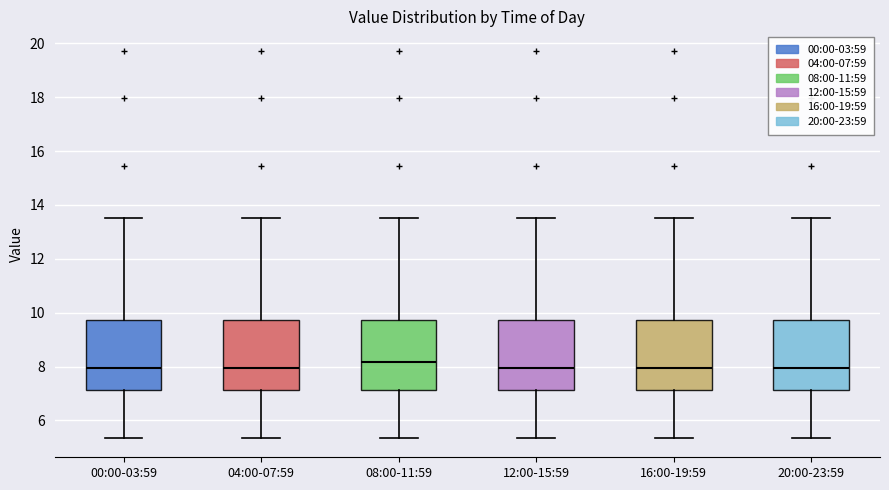

Reading left to right, transcribe this box plot: for each box, give where its median line is, the range the box spans, and where its two whiskers end, as read against the y-axis. The values are not printed on the chart, so give them approximately, as read against the axis.

00:00-03:59: median 8.0, box 7.2 to 9.8, whiskers 5.4 to 13.6
04:00-07:59: median 8.0, box 7.2 to 9.8, whiskers 5.4 to 13.6
08:00-11:59: median 8.2, box 7.2 to 9.8, whiskers 5.4 to 13.6
12:00-15:59: median 8.0, box 7.2 to 9.8, whiskers 5.4 to 13.6
16:00-19:59: median 8.0, box 7.2 to 9.8, whiskers 5.4 to 13.6
20:00-23:59: median 8.0, box 7.2 to 9.8, whiskers 5.4 to 13.6